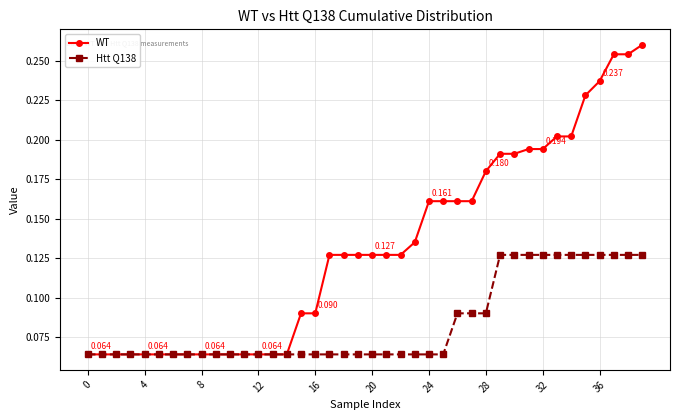

Which series has the largest total across all categories?

WT